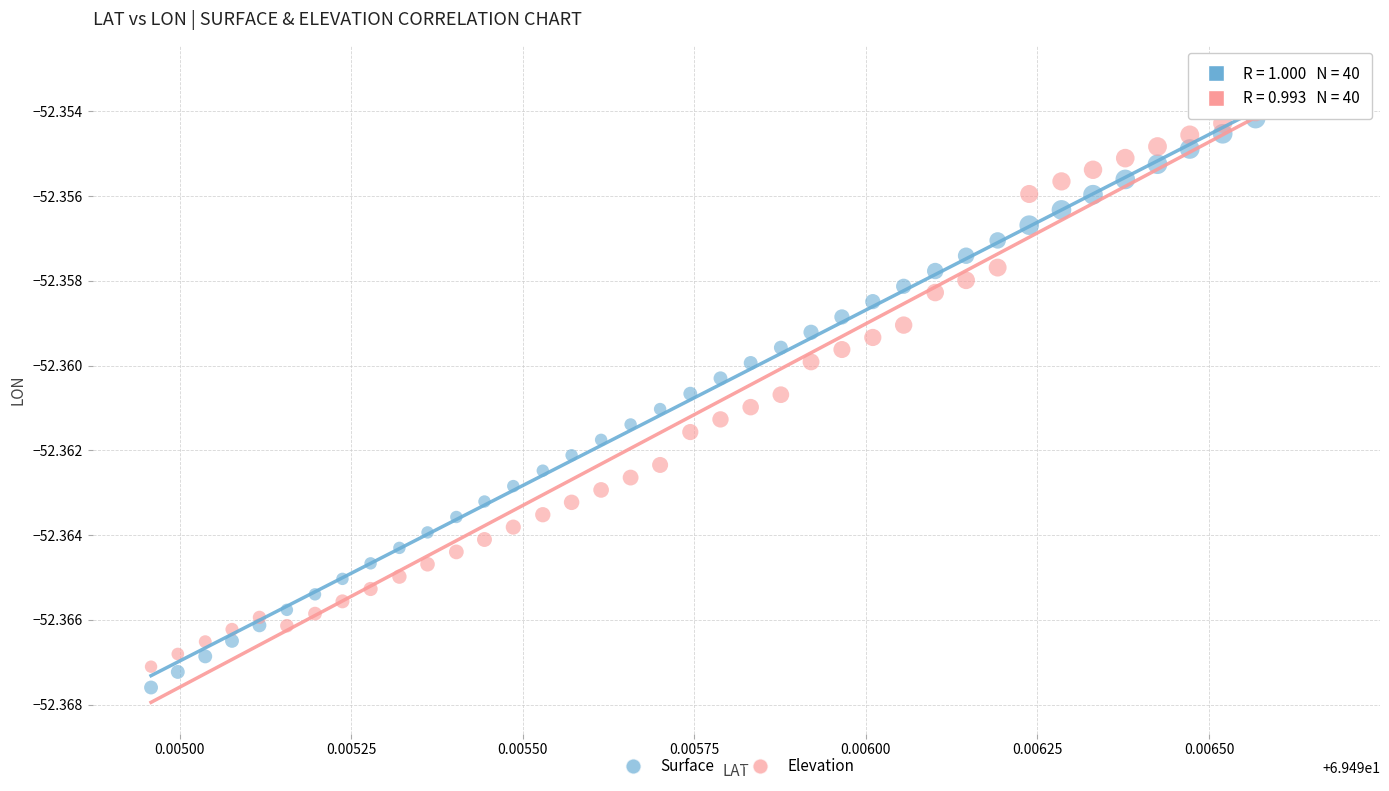

Which series has the largest Y range (max minus min)?

Surface